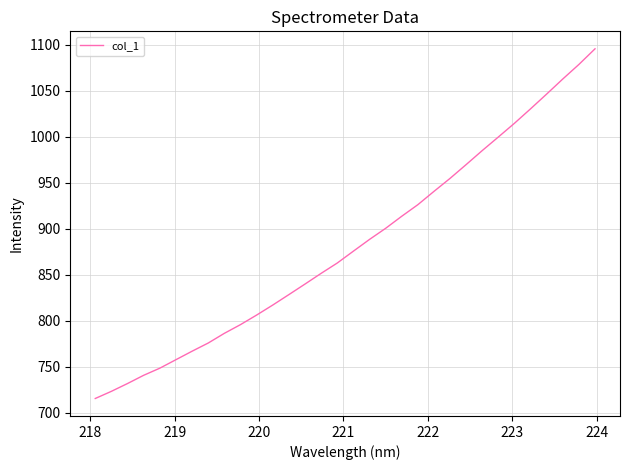

What is the minimum value shown in the chart?

715.5